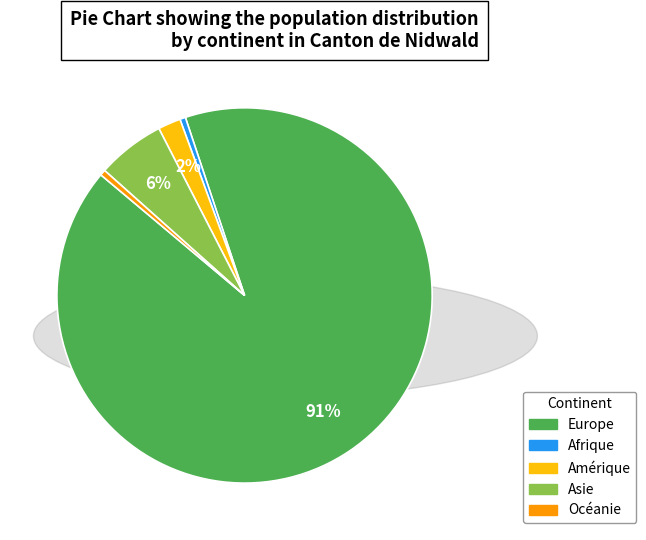

What percentage is the Asie slice, to the nearest percent?

6%